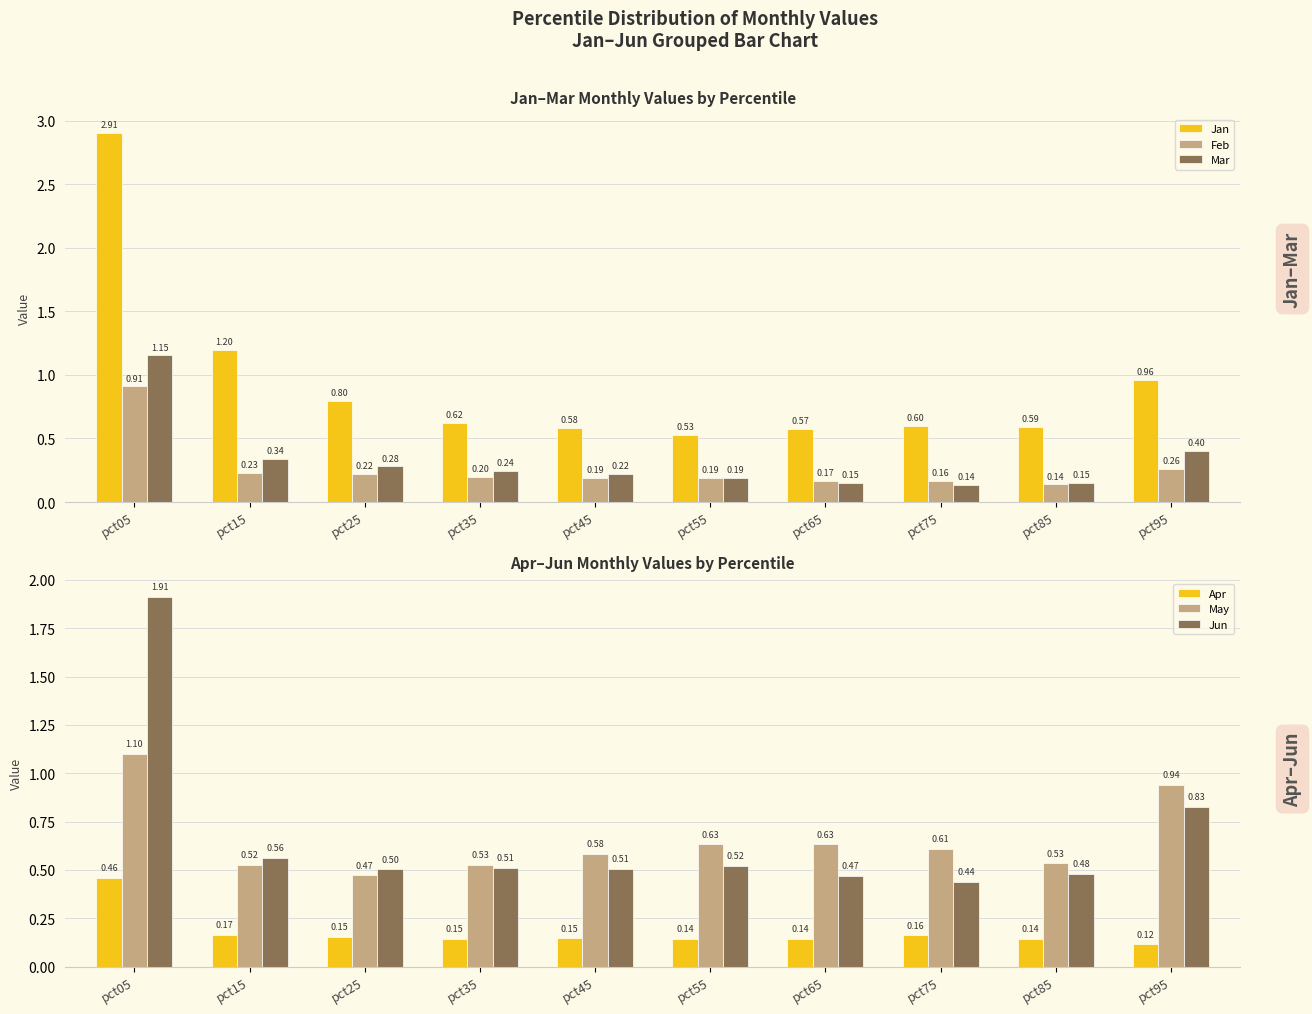

The value of May at pct65 is 0.6. True or false?

True